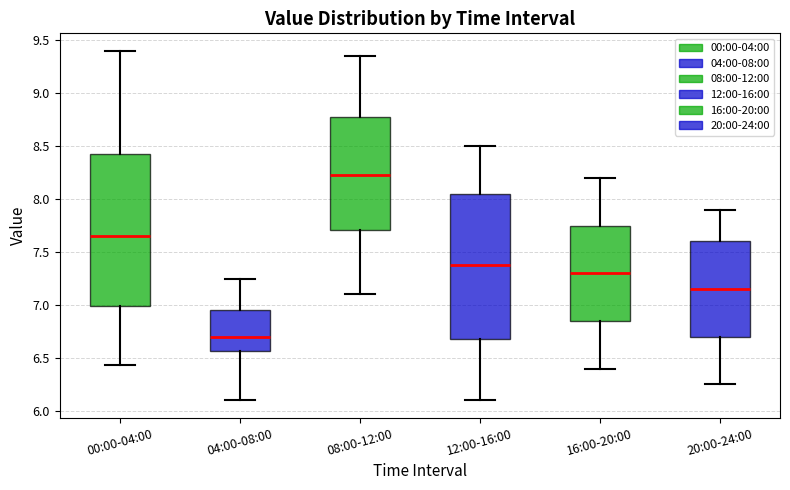

Reading left to right, read every box against the y-axis: the position of its median line, the range the box covers, and the ends of its whiskers. The values are not printed on the chart, so give them approximately, as read against the axis.

00:00-04:00: median 7.65, box 7.00 to 8.45, whiskers 6.45 to 9.40
04:00-08:00: median 6.70, box 6.55 to 6.95, whiskers 6.10 to 7.25
08:00-12:00: median 8.25, box 7.70 to 8.80, whiskers 7.10 to 9.35
12:00-16:00: median 7.40, box 6.70 to 8.05, whiskers 6.10 to 8.50
16:00-20:00: median 7.30, box 6.85 to 7.75, whiskers 6.40 to 8.20
20:00-24:00: median 7.15, box 6.70 to 7.60, whiskers 6.25 to 7.90